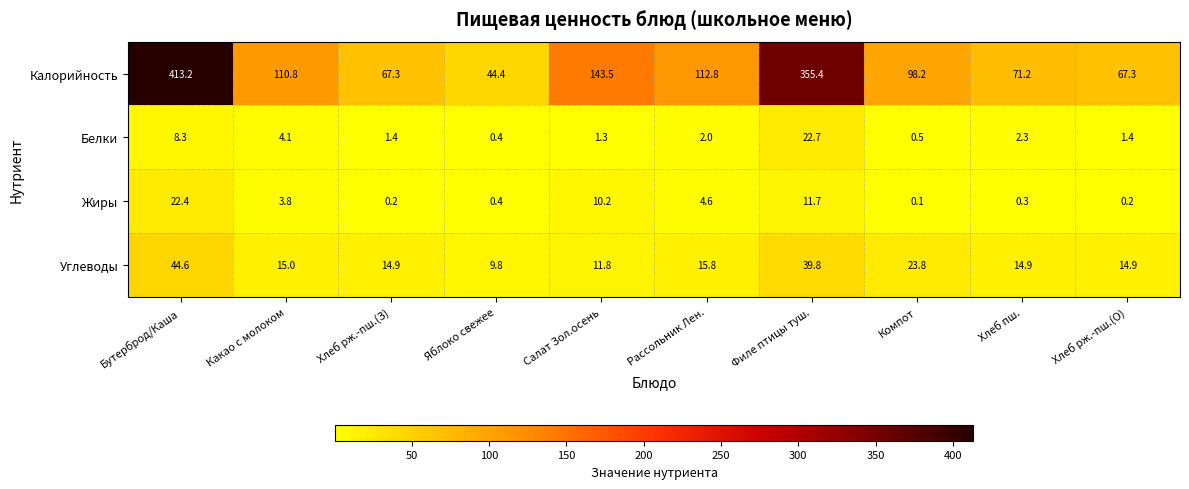

What is the sum of all Калорийность values?

1484.1